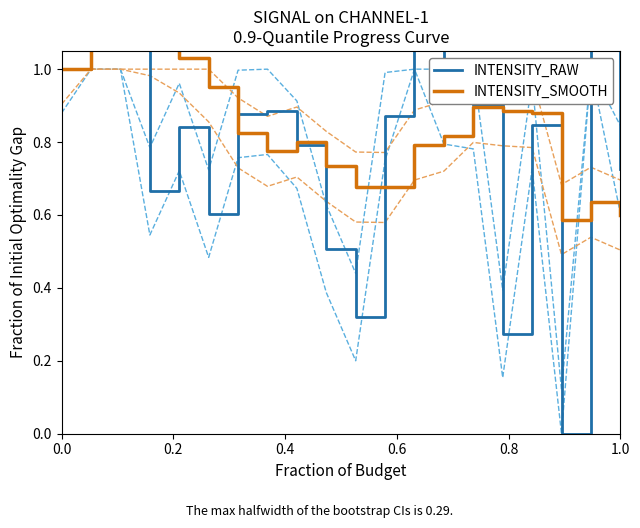

How many positive values does the INTENSITY_RAW series have?

19